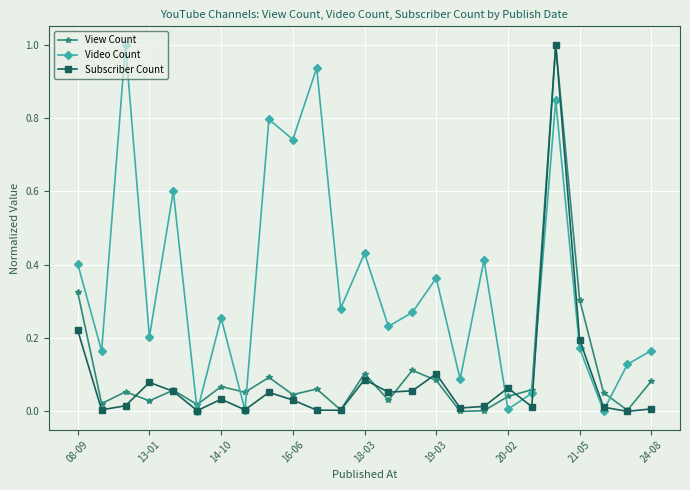

True or false: View Count has more than 1 interior local peaks.

True